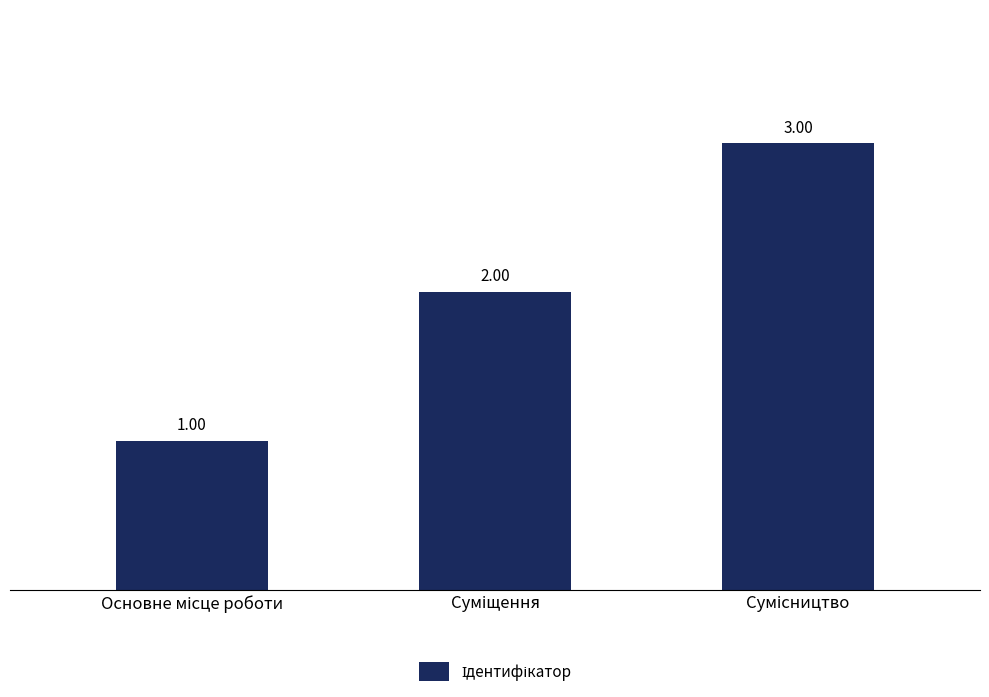

What is the sum of all values?

6